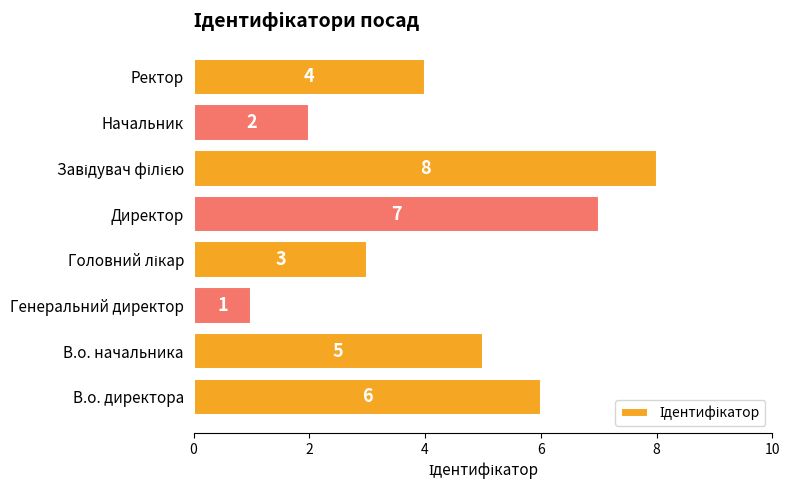

What is the greatest value displayed?

8